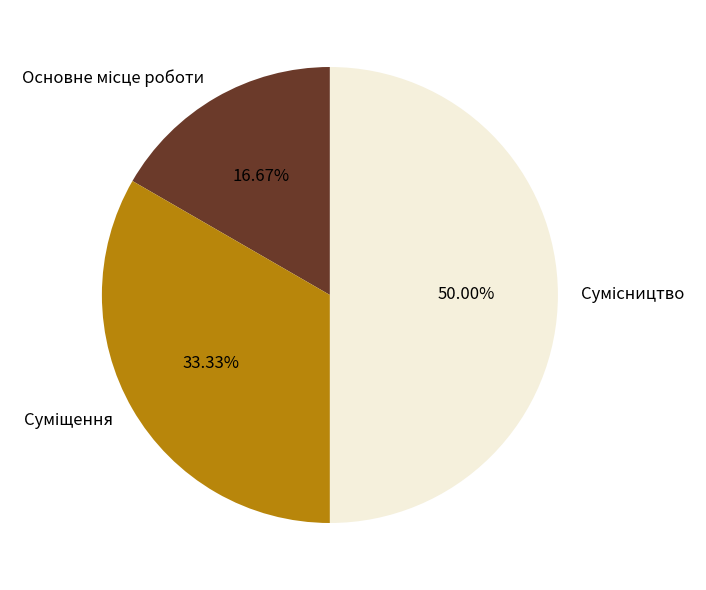

To the nearest percent, what is the average slice percentage?

33%